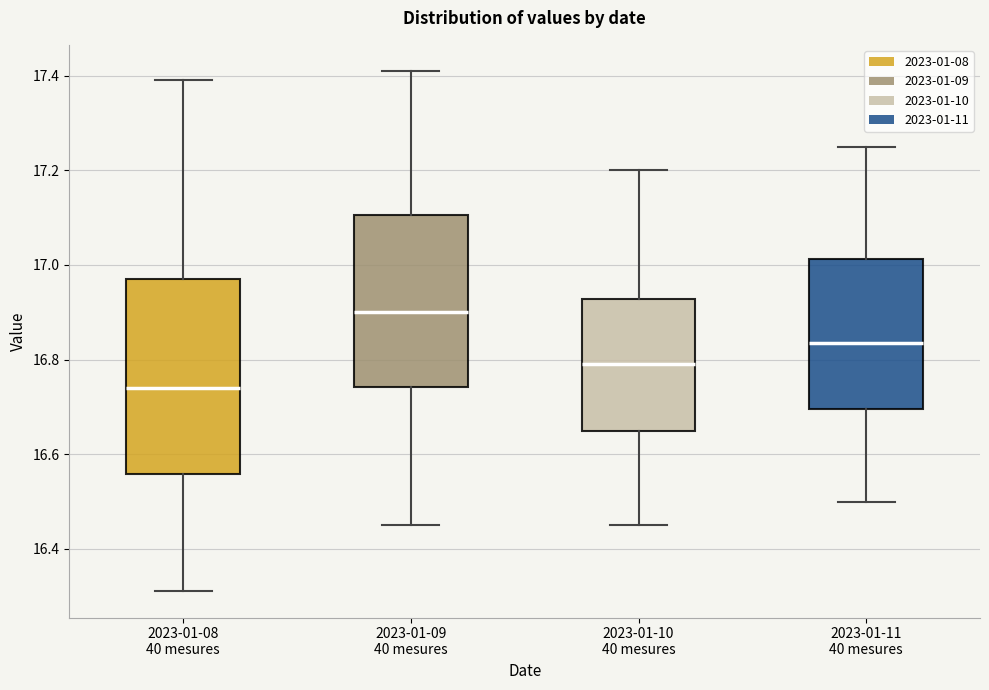

Which box has the lowest median line?

2023-01-08 40 mesures